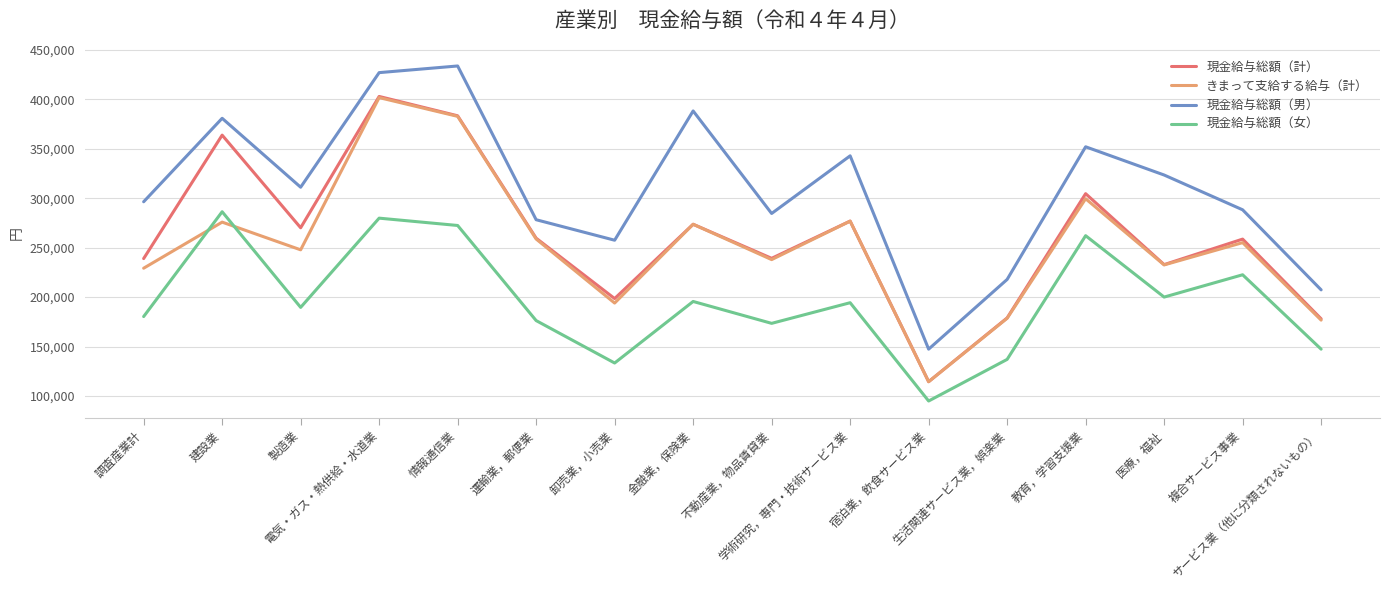

What is the sum of all 現金給与総額（女） values?

3145088